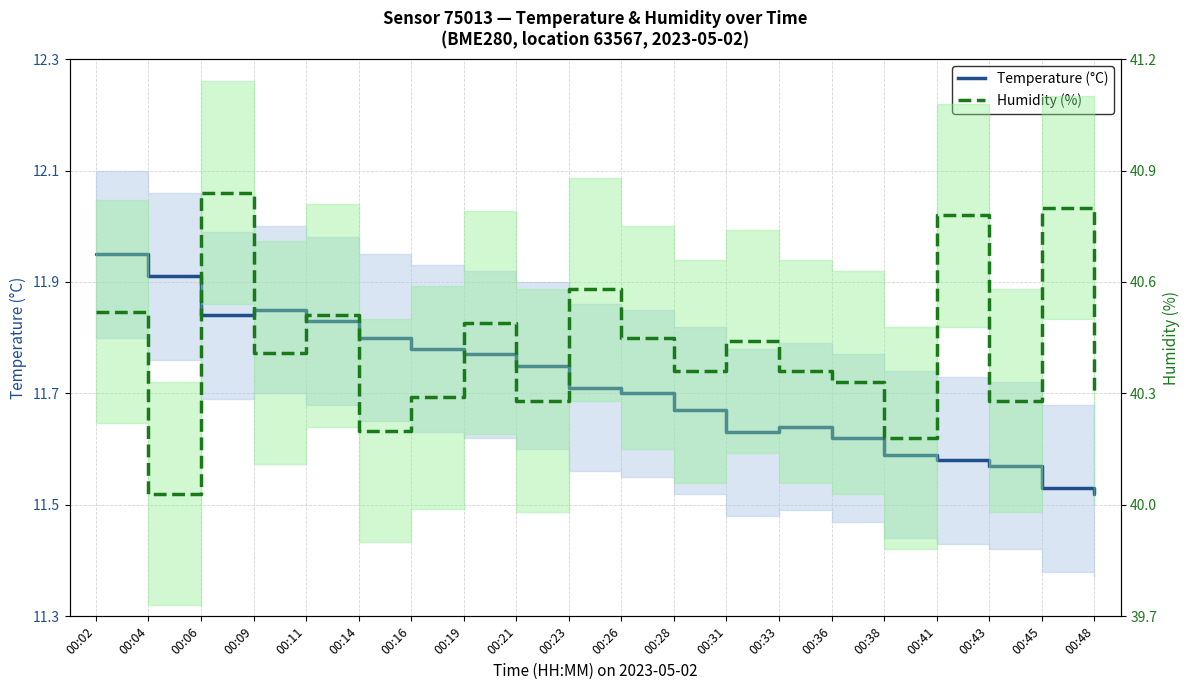

What are all the series names shown in the legend?

Temperature (°C), Humidity (%)